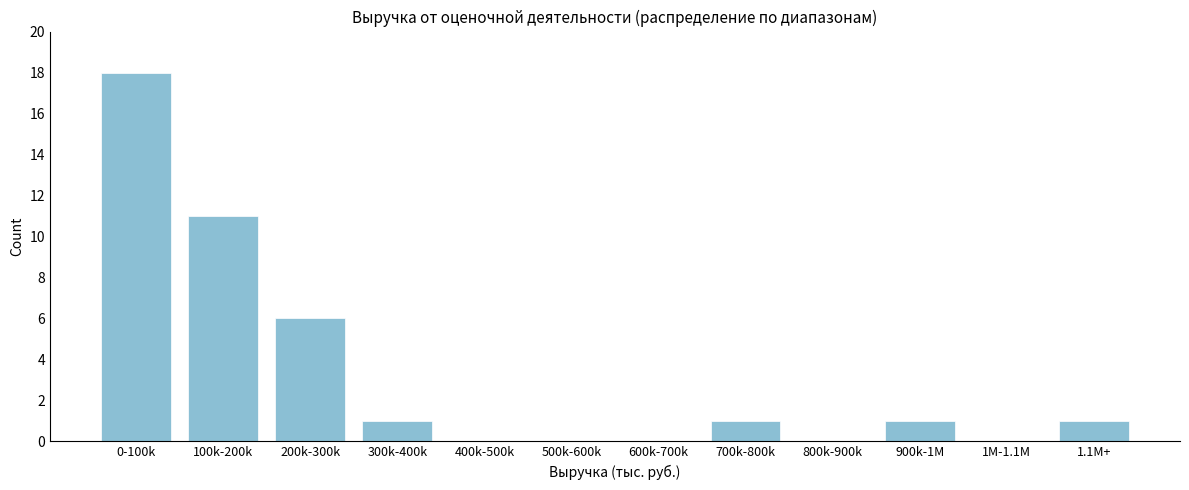

Reading left to right, what are all the values shown in this chart?

0-100k=18	100k-200k=11	200k-300k=6	300k-400k=1	400k-500k=0	500k-600k=0	600k-700k=0	700k-800k=1	800k-900k=0	900k-1M=1	1M-1.1M=0	1.1M+=1